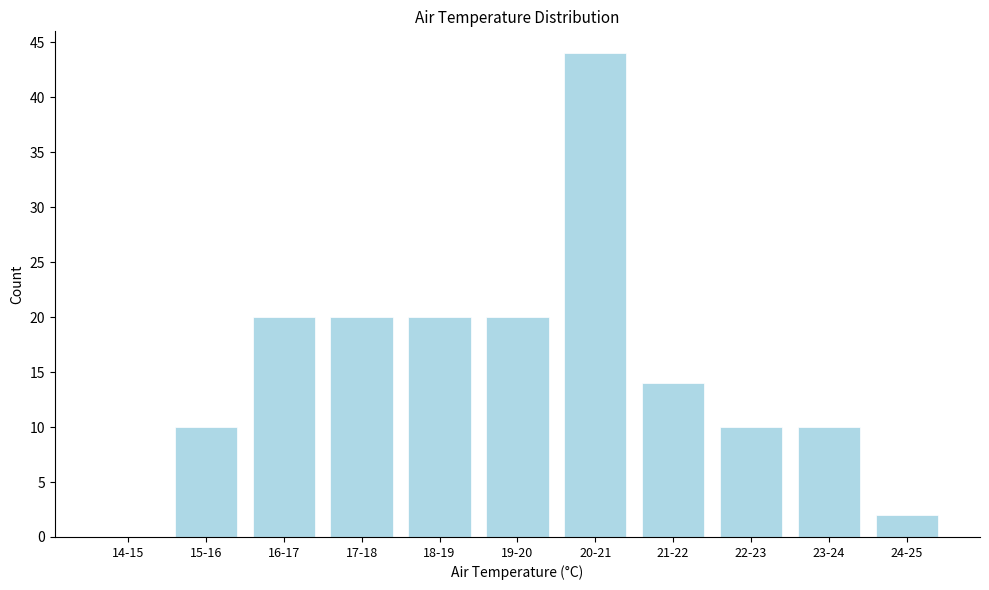

Reading right to left, extract all data points from this chart.

24-25=2	23-24=10	22-23=10	21-22=14	20-21=44	19-20=20	18-19=20	17-18=20	16-17=20	15-16=10	14-15=0